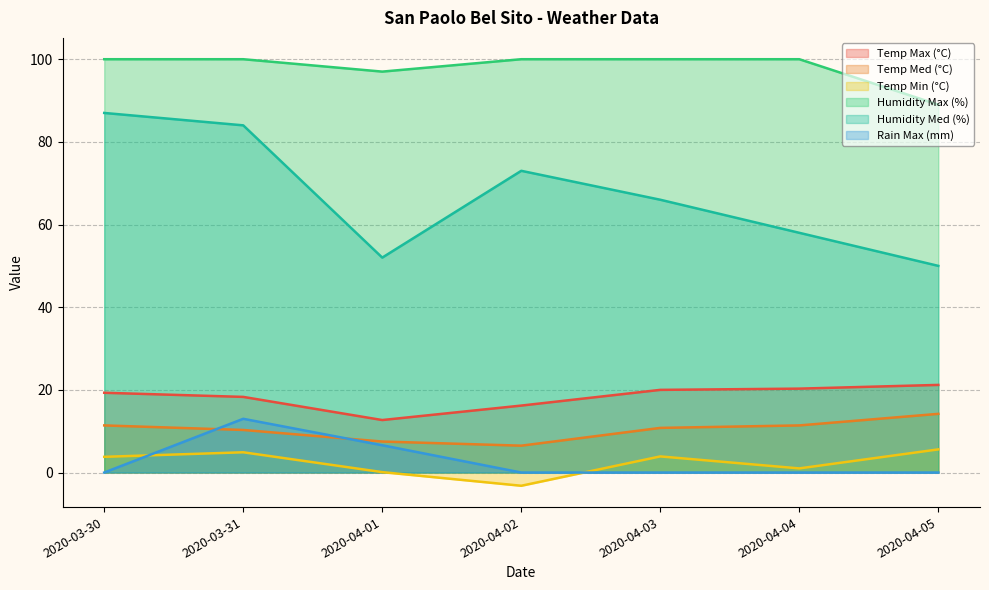

Reading right to left, extract all data points from this chart.

Temp Max (°C): 21.2	20.3	20.0	16.2	12.7	18.3	19.3
Temp Med (°C): 14.2	11.4	10.8	6.5	7.5	10.3	11.4
Temp Min (°C): 5.6	1.0	3.9	-3.2	0.1	4.9	3.8
Humidity Max (%): 89.0	100.0	100.0	100.0	97.0	100.0	100.0
Humidity Med (%): 50.0	58.0	66.0	73.0	52.0	84.0	87.0
Rain Max (mm): 0.0	0.0	0.0	0.0	6.6	13.0	0.0